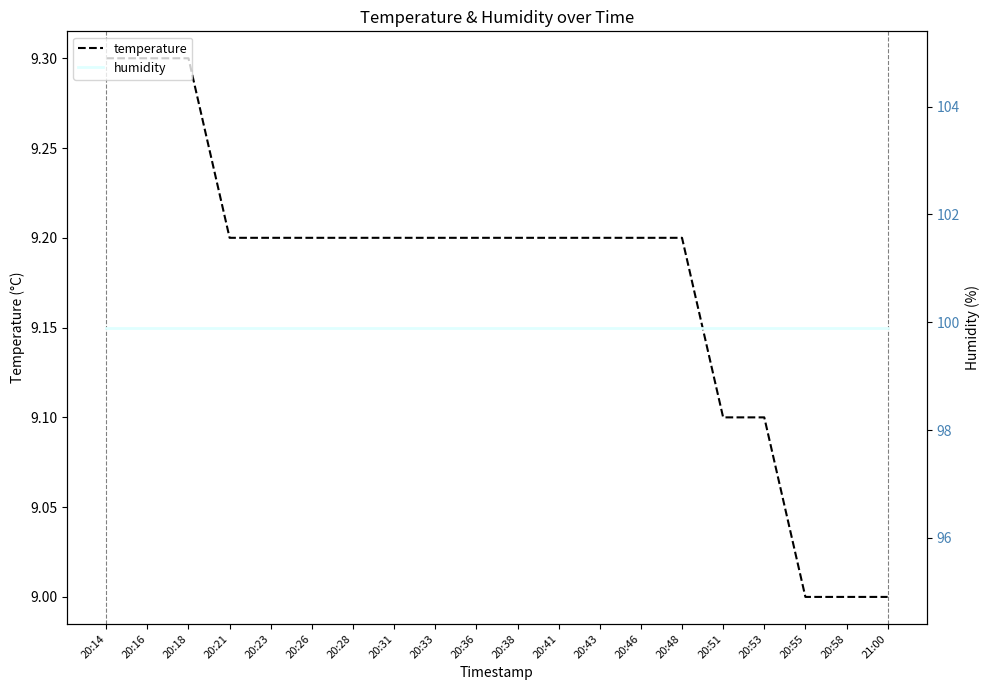

At which label is temperature closest to 9?

20:55